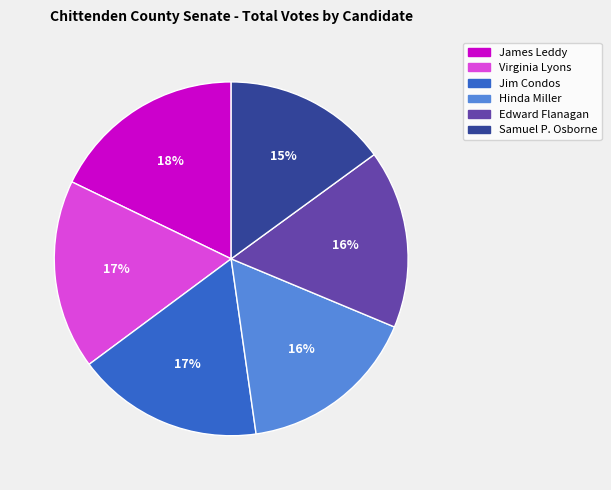

To the nearest percent, what is the difference between the largest and smallest slice percentages?

3%